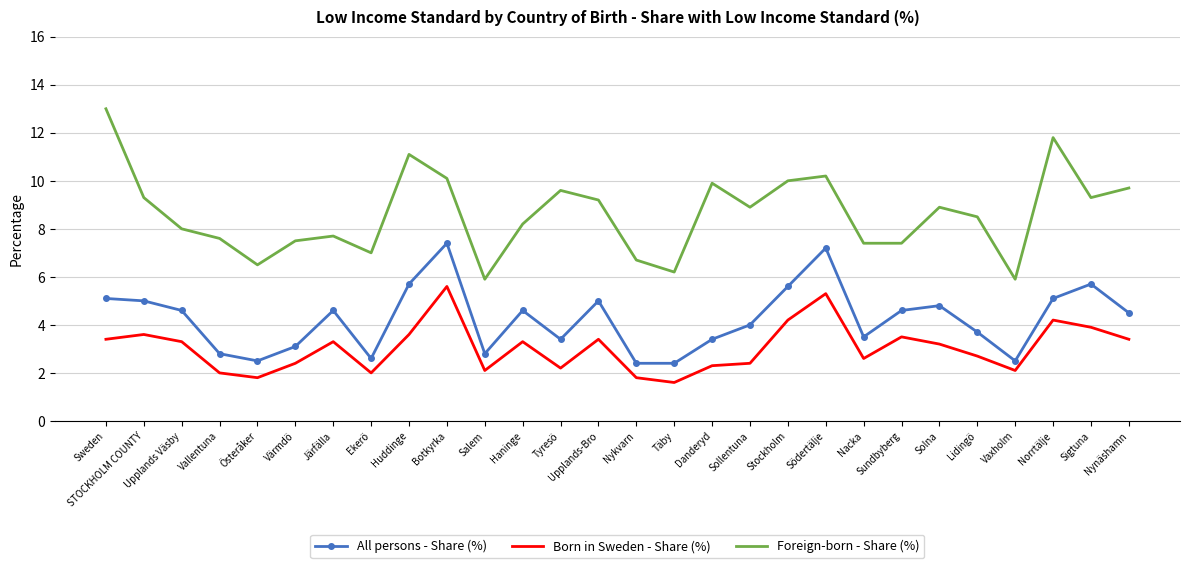

Which label corresponds to the largest value in the chart?

Sweden